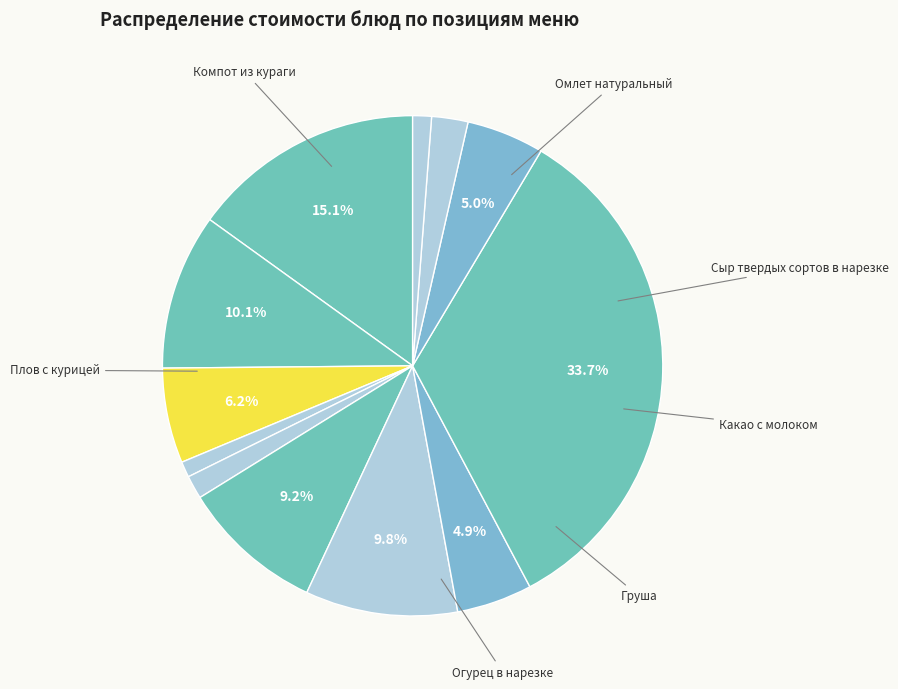

Which slice is the smallest?

Хлеб ржаной (завтрак)